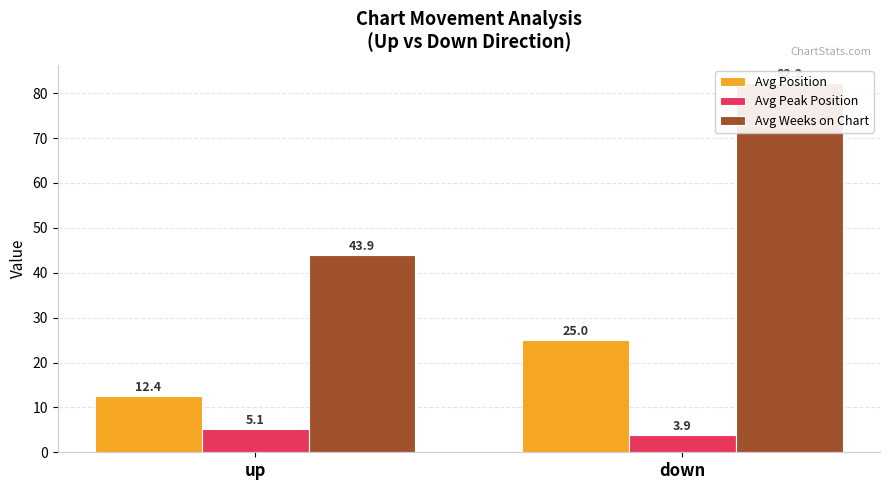

Does the chart contain stacked bars?

No